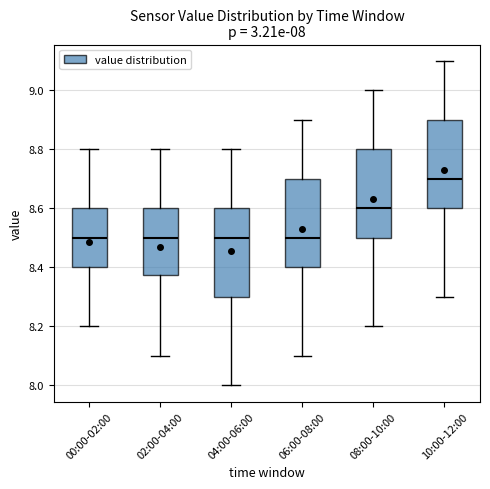

Which box has the highest median line?

10:00-12:00